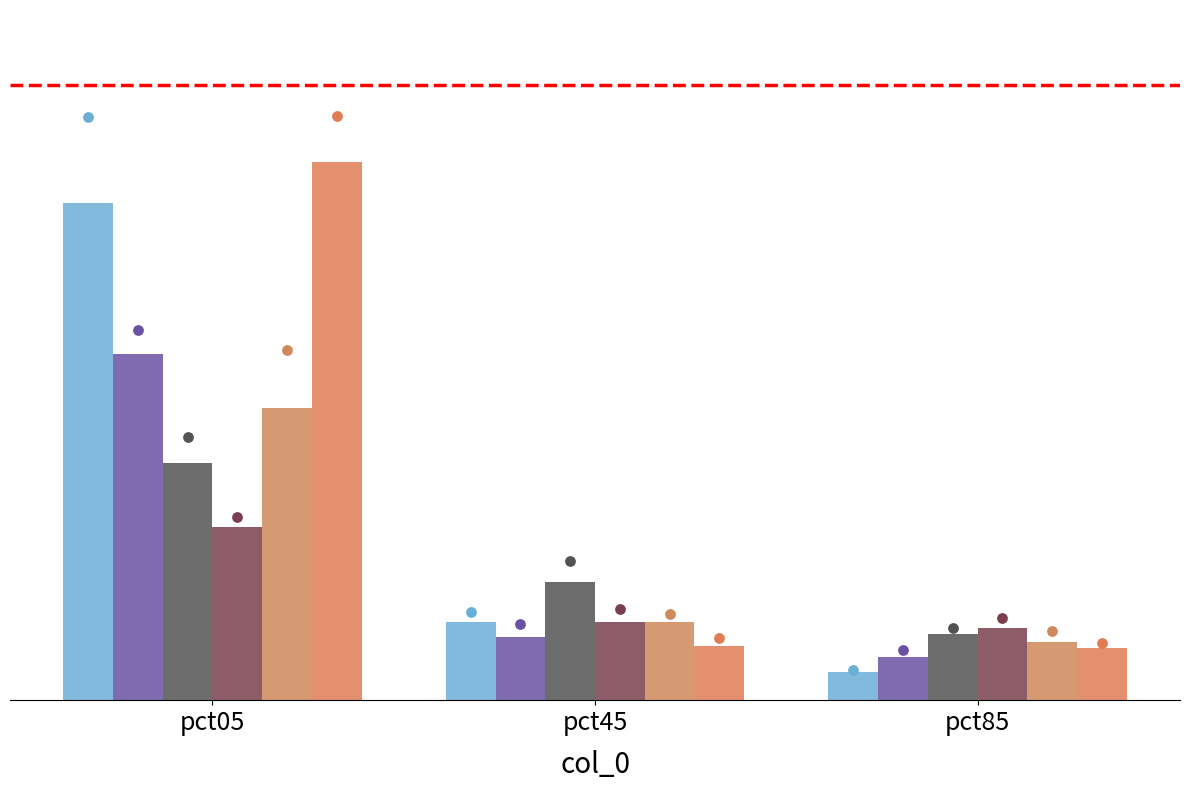

Which series contains the highest Y value?

Jun